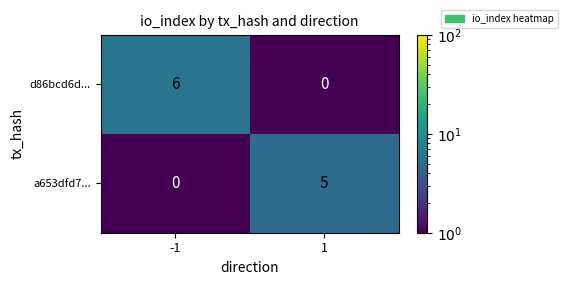

What is the highest value of the d86bcd6d... series?

6